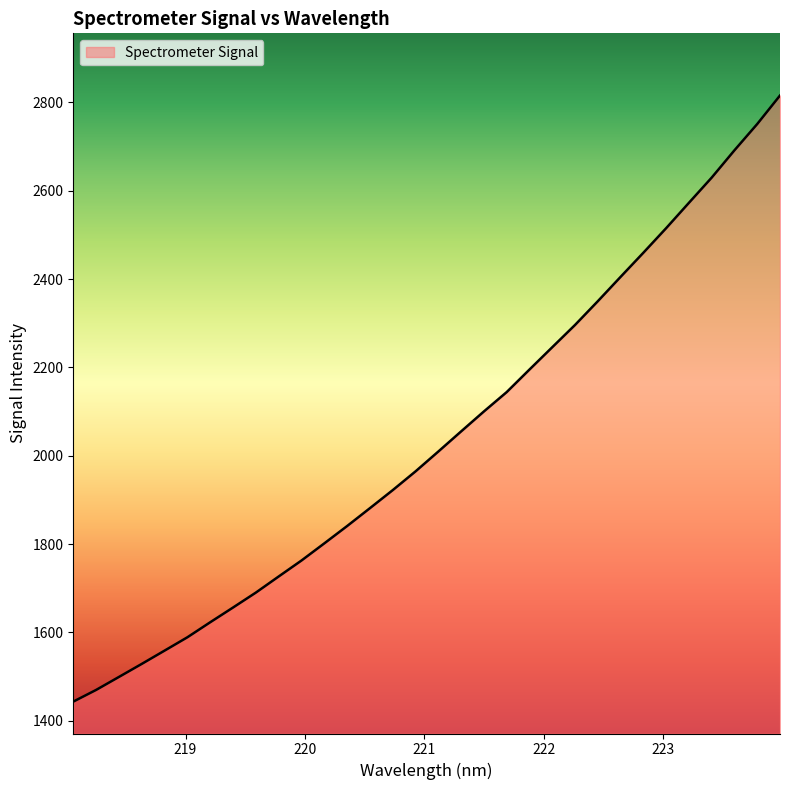

What is the maximum value shown in the chart?

2815.4